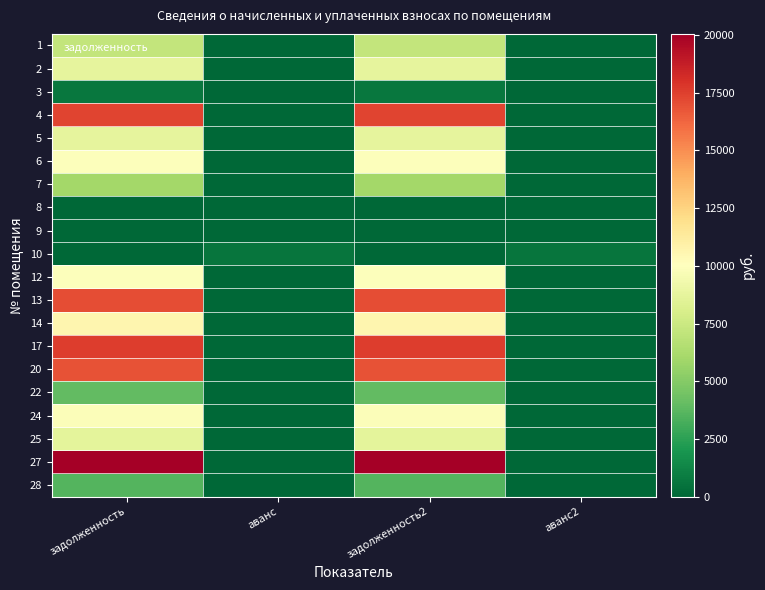

At how many categories does at least one series exceed 12797?

2